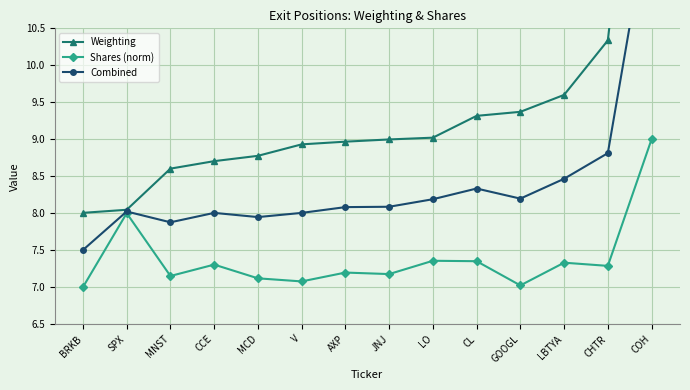

Is it true that Weighting equals 15.5 at COH?

True